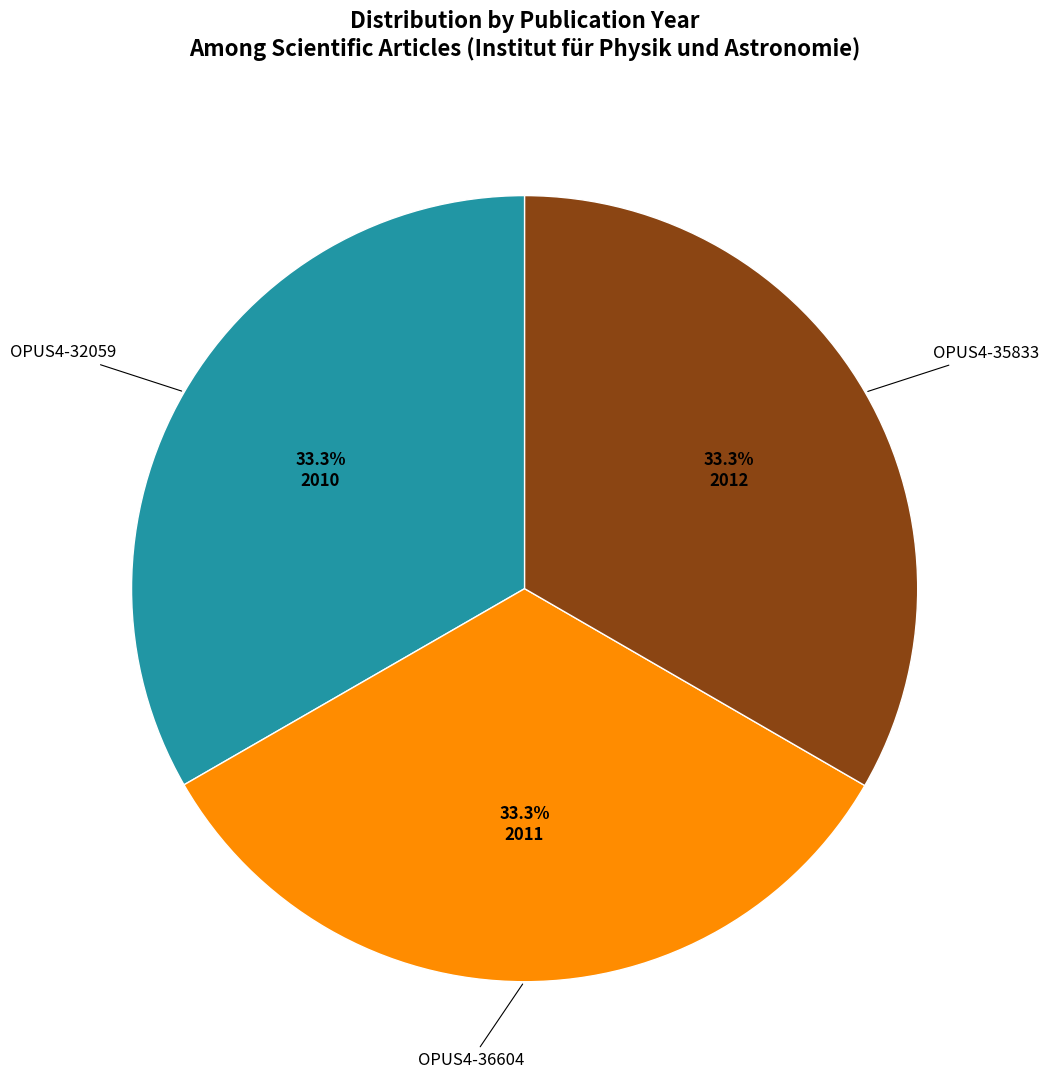

Does any single category account for the majority?

No